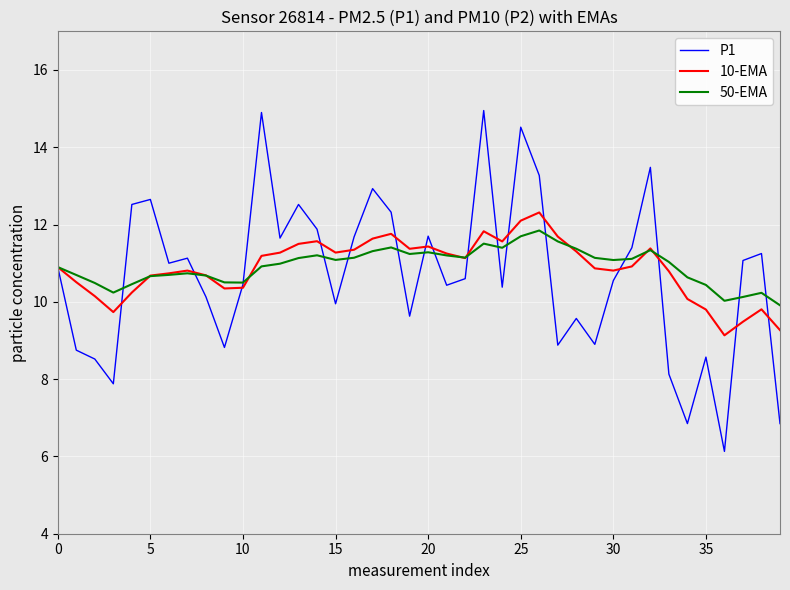

Rank the series by their maximum value, from highest to lowest.

P1, 10-EMA, 50-EMA